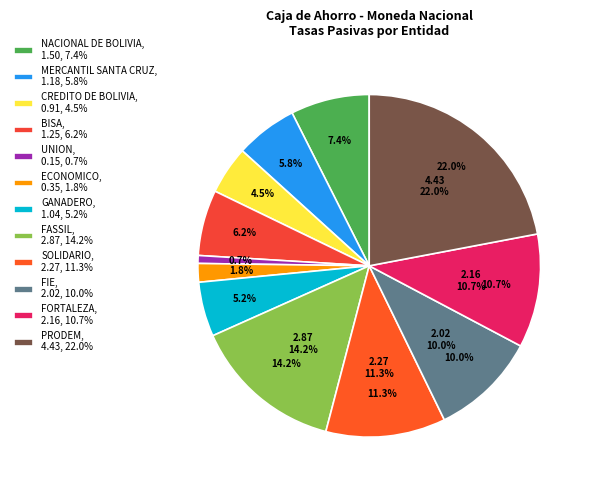

Does FIE account for over 50% of the chart?

No